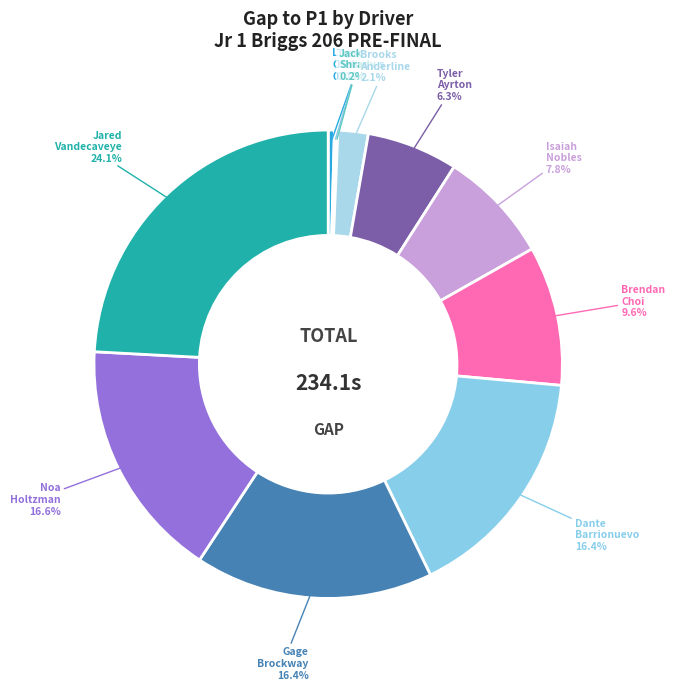

Count the number of slices in the pie.

11